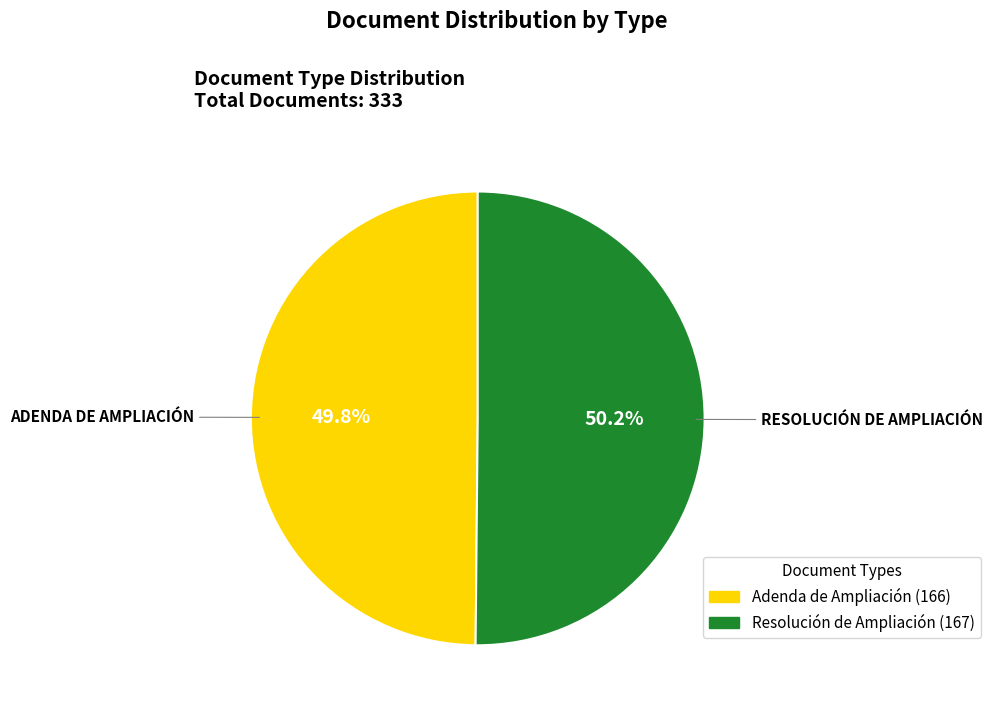

Do Adenda de Ampliación and Resolución de Ampliación together represent more than half of the pie?

Yes